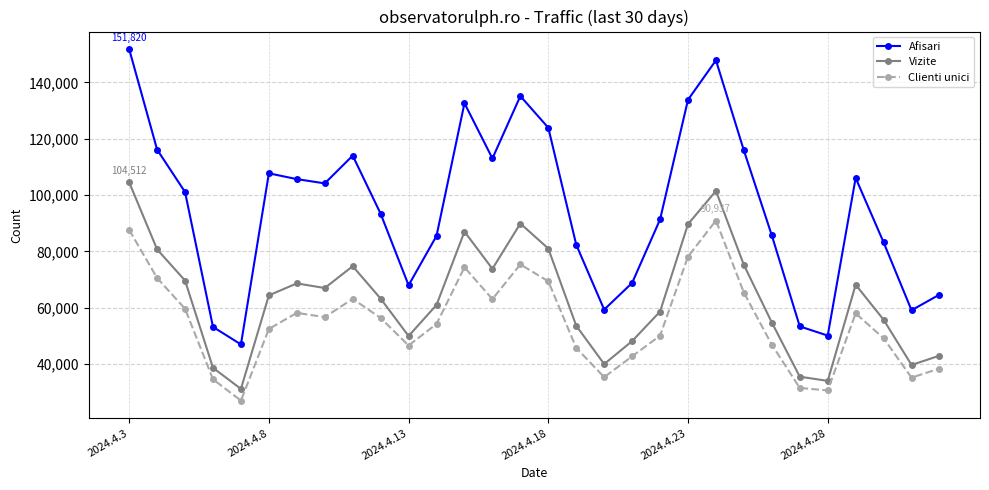

Rank the series by their maximum value, from highest to lowest.

Afisari, Vizite, Clienti unici